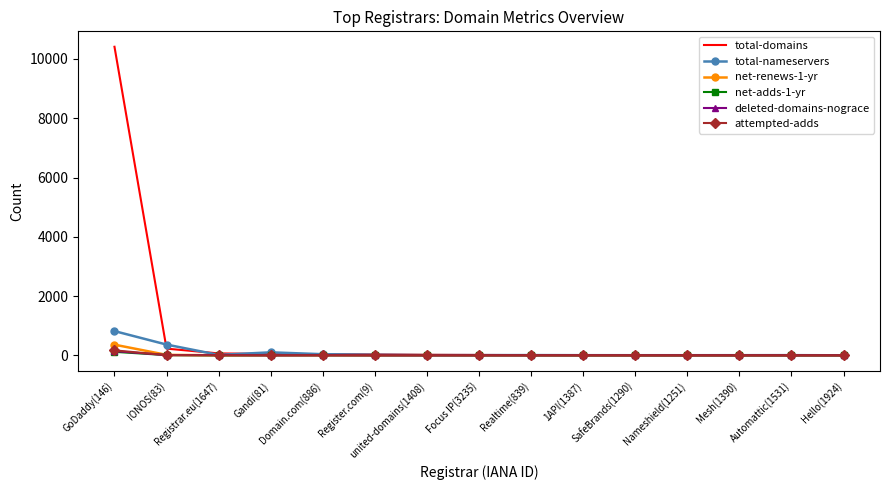

What is the spread (max minus min) of values at Nameshield(1251)?

3